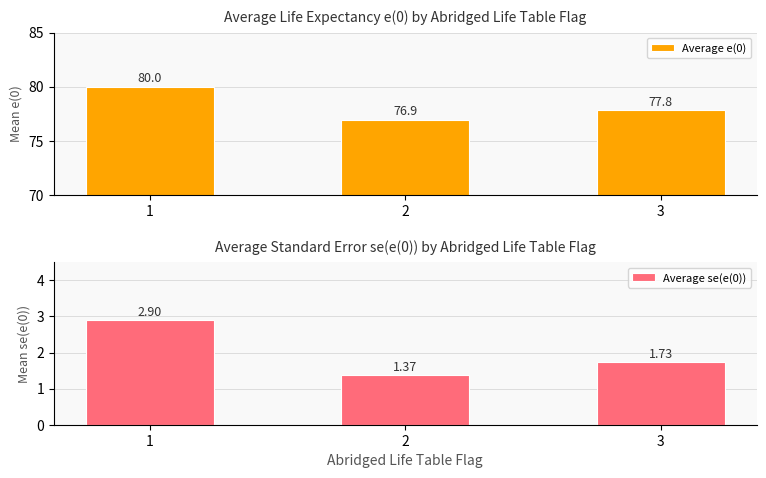

At which label does Average e(0) reach its minimum?

2